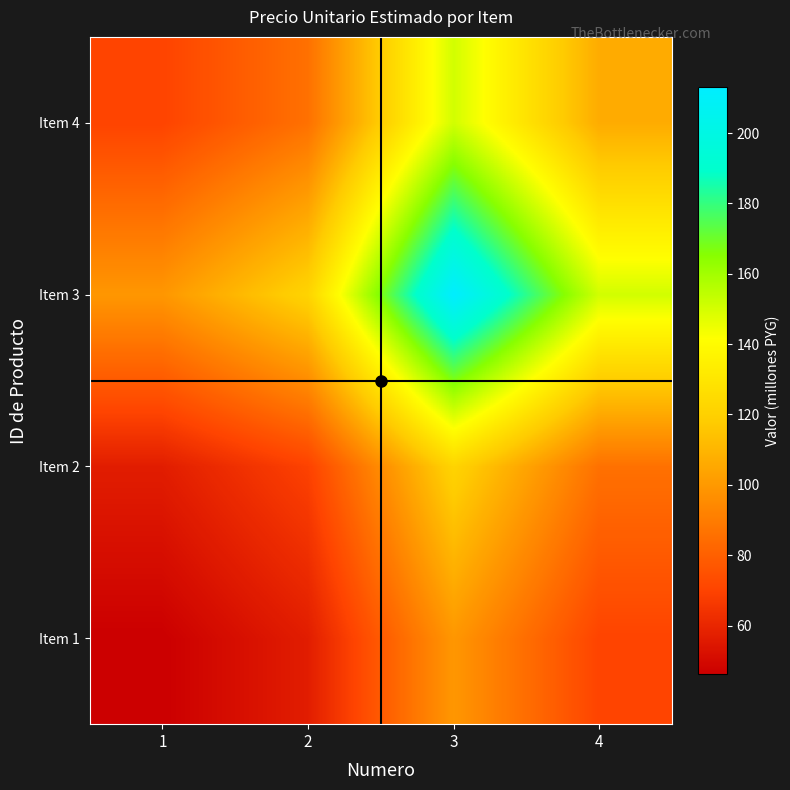

Reading left to right, what are all the values shown in this chart?

Item 1: 1=46.3	2=56.7	3=99.3	4=70.2
Item 2: 1=56.7	2=69.4	3=121.6	4=86.0
Item 3: 1=99.3	2=121.6	3=213.0	4=150.6
Item 4: 1=70.2	2=86.0	3=150.6	4=106.5